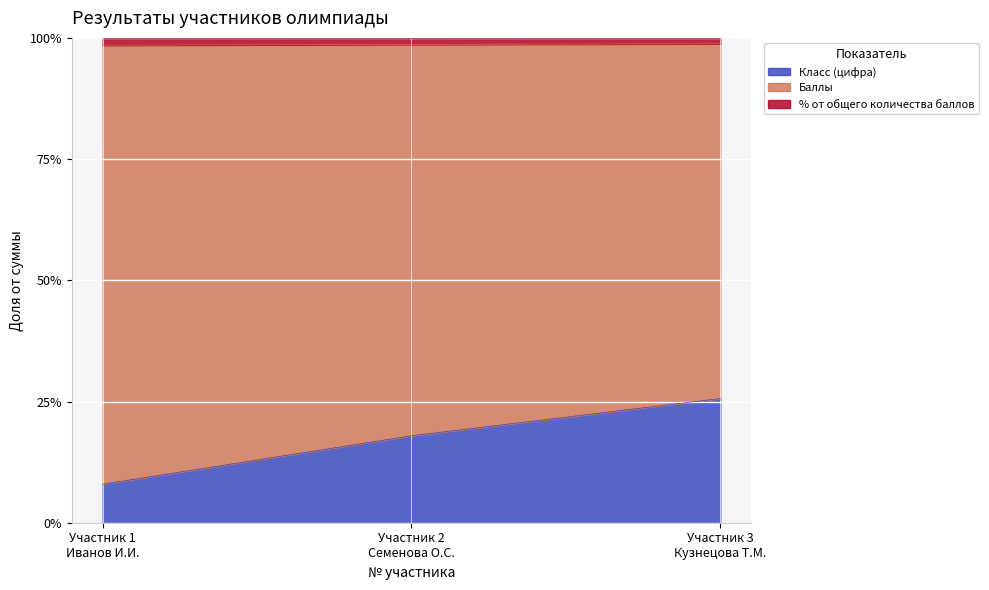

What is the difference between the maximum and second lowest values in the Класс (цифра) series?

7.7